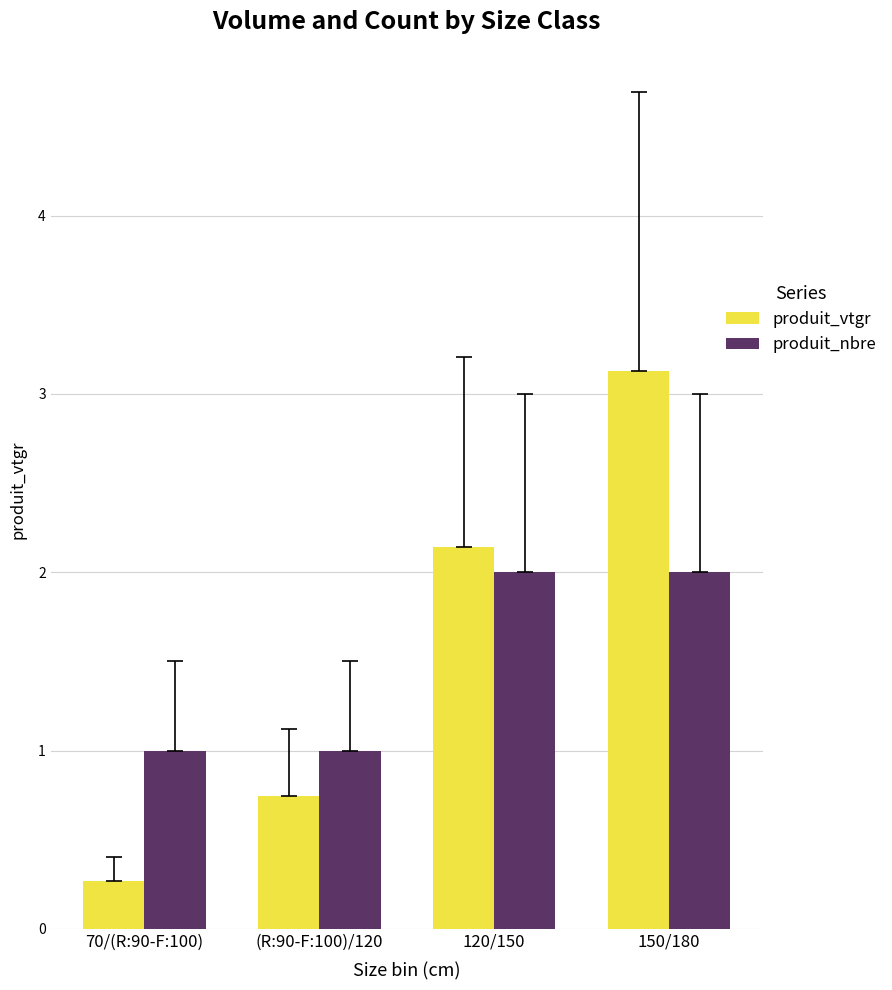

Is the value of produit_nbre at 70/(R:90-F:100) greater than the value of produit_vtgr at 150/180?

No